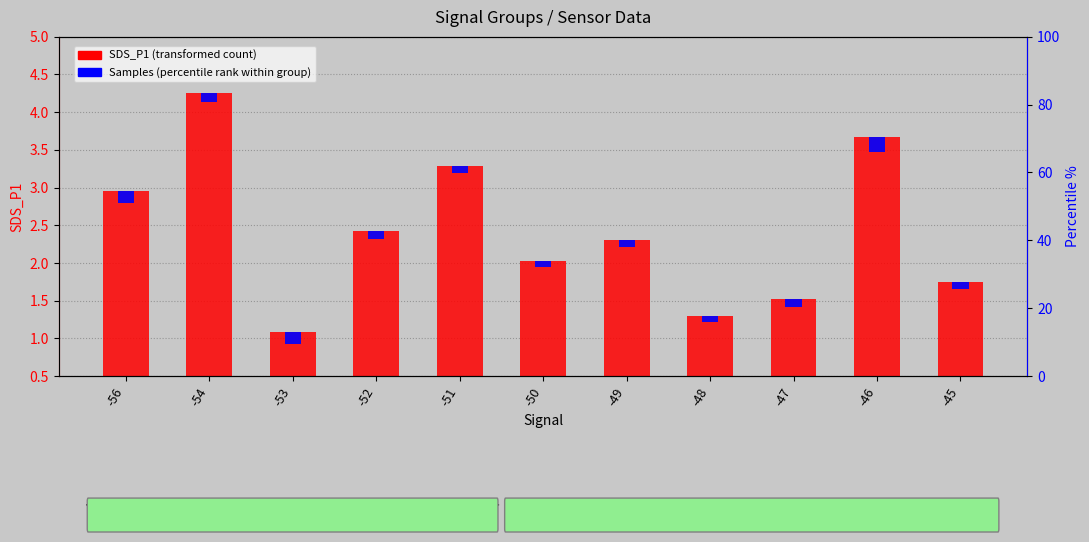

The Samples (percentile rank within group) series shows 0.1 at -56. True or false?

False